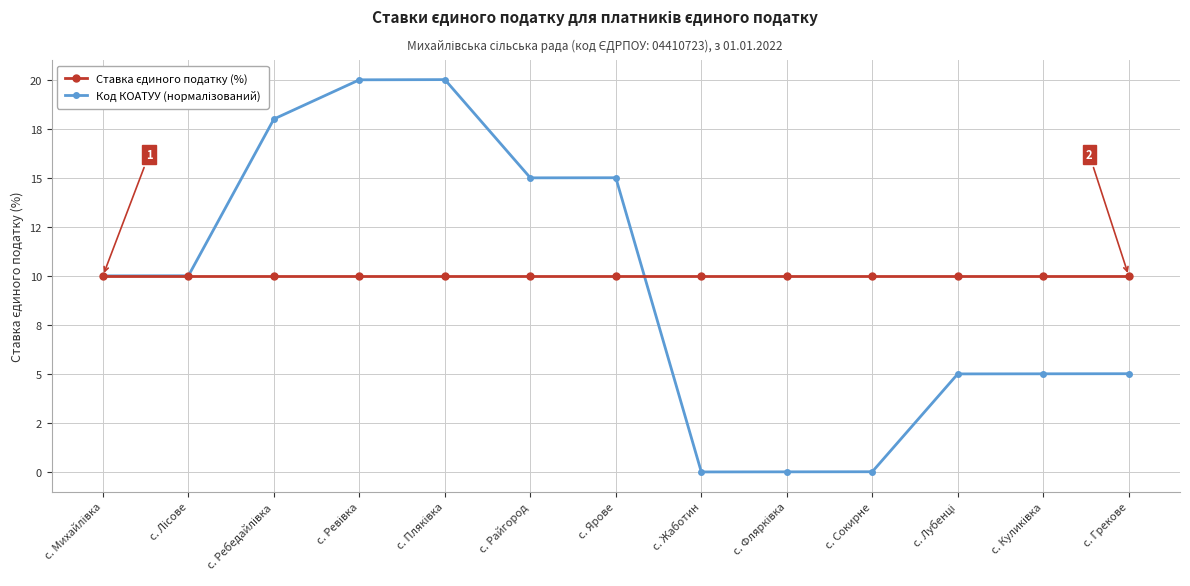

Between which two adjacent categories do Ставка єдиного податку (%) and Код КОАТУУ (нормалізований) first intersect?

с. Ярове and с. Жаботин